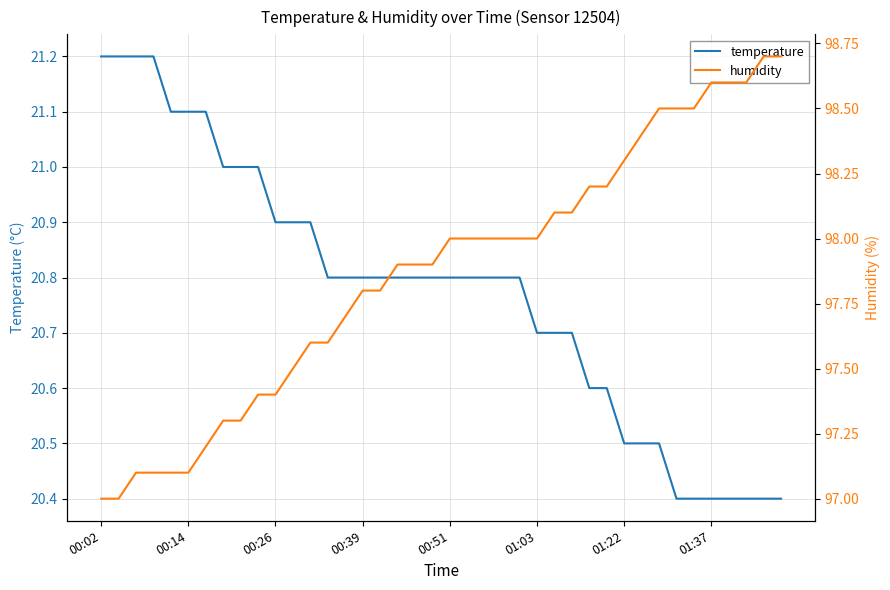

Reading left to right, extract all data points from this chart.

temperature: 21.2	21.2	21.2	21.2	21.1	21.1	21.1	21.0	21.0	21.0	20.9	20.9	20.9	20.8	20.8	20.8	20.8	20.8	20.8	20.8	20.8	20.8	20.8	20.8	20.8	20.7	20.7	20.7	20.6	20.6	20.5	20.5	20.5	20.4	20.4	20.4	20.4	20.4	20.4	20.4
humidity: 97.0	97.0	97.1	97.1	97.1	97.1	97.2	97.3	97.3	97.4	97.4	97.5	97.6	97.6	97.7	97.8	97.8	97.9	97.9	97.9	98.0	98.0	98.0	98.0	98.0	98.0	98.1	98.1	98.2	98.2	98.3	98.4	98.5	98.5	98.5	98.6	98.6	98.6	98.7	98.7